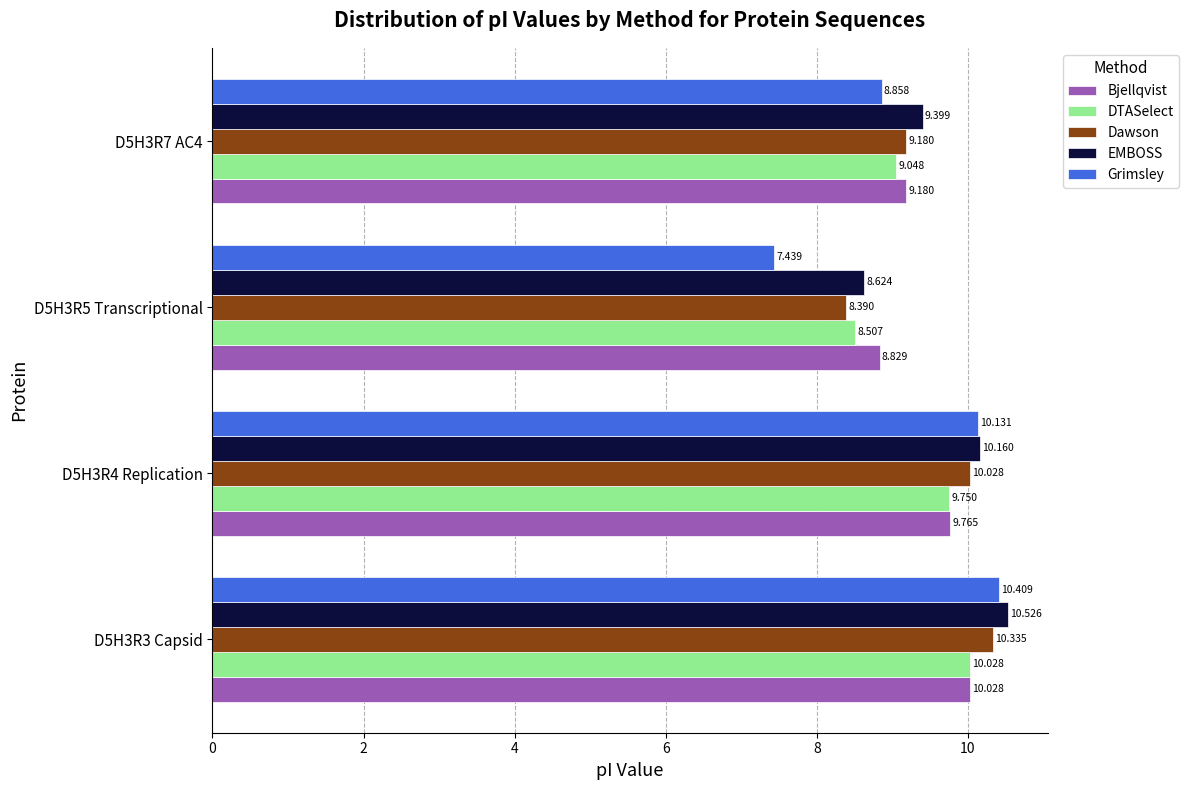

Which series has the widest spread of values?

Grimsley